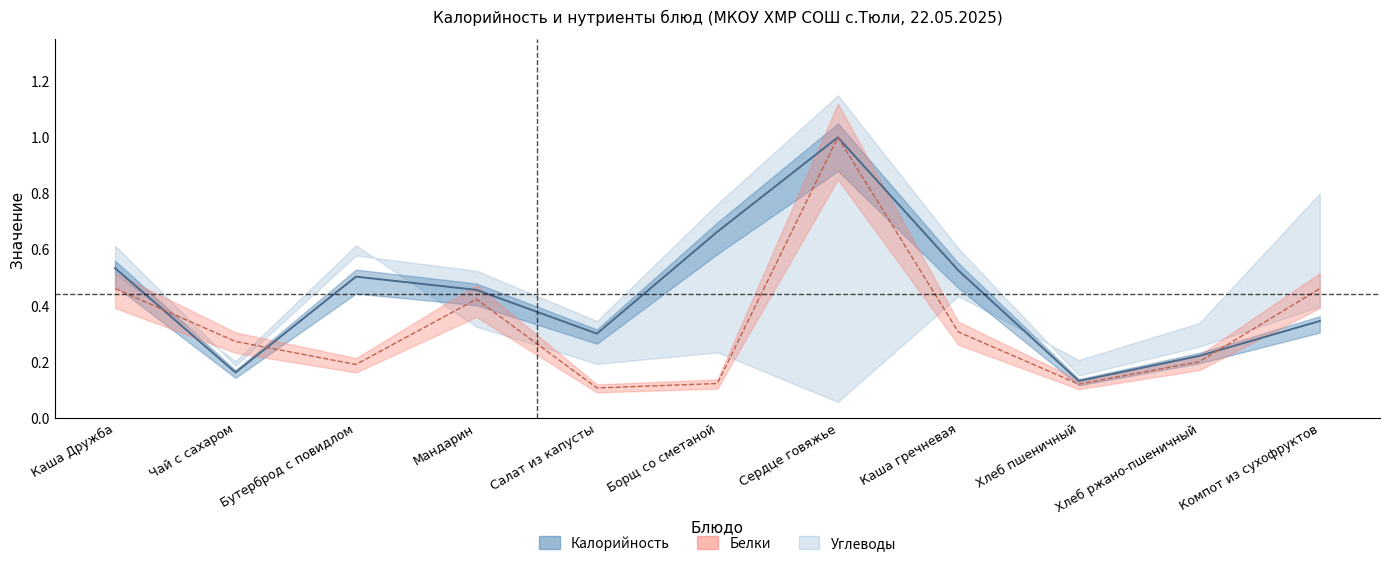

Which series changed the most between Бутерброд с повидлом and Салат из капусты?

Калорийность (линия)